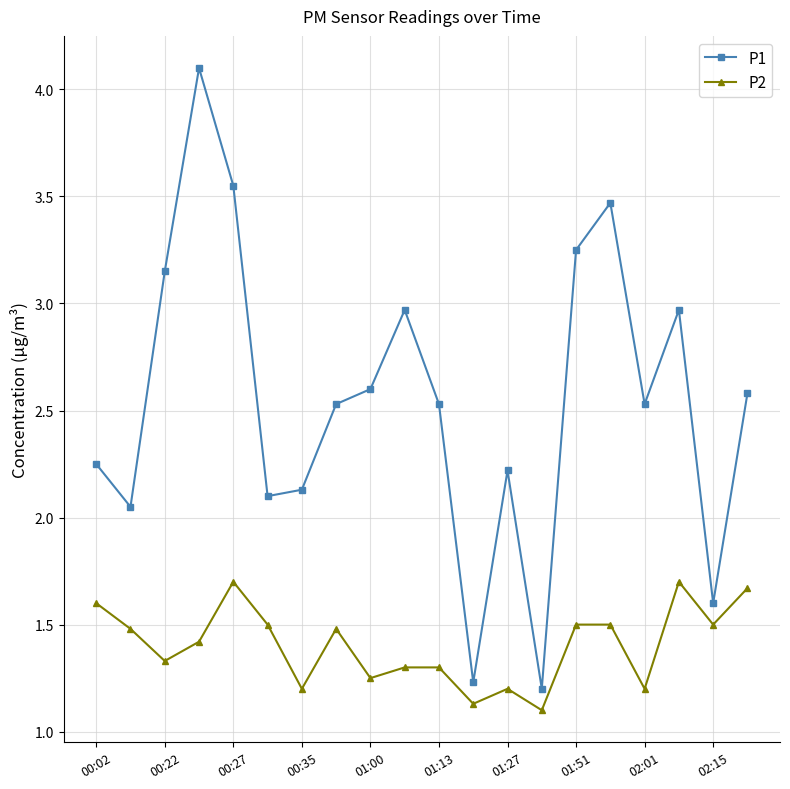

What is the highest value of the P2 series?

1.7